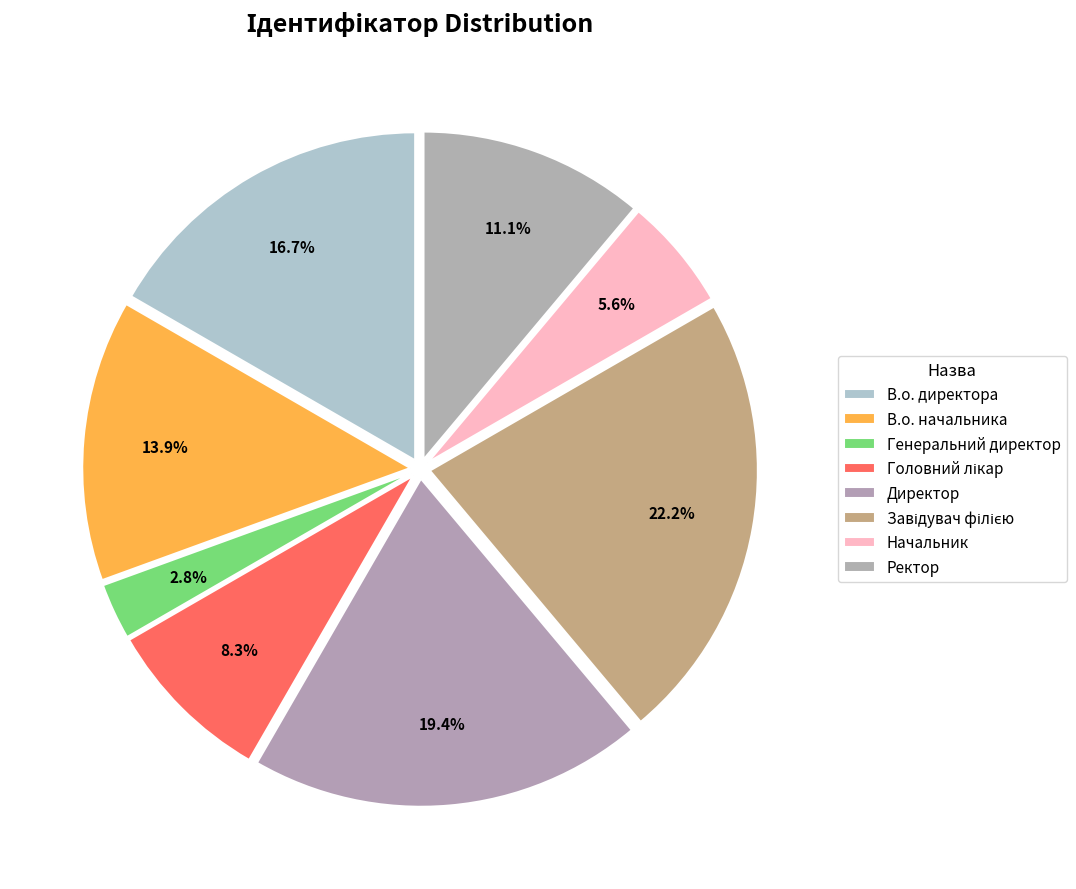

How many slices are in this pie chart?

8